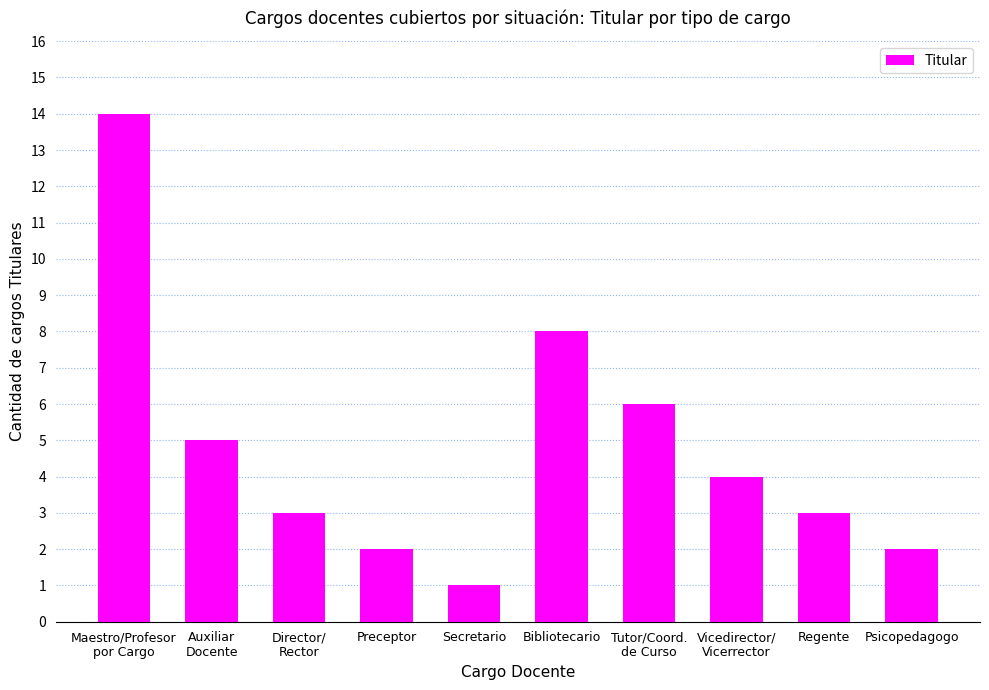

What position from the left is Preceptor?

4